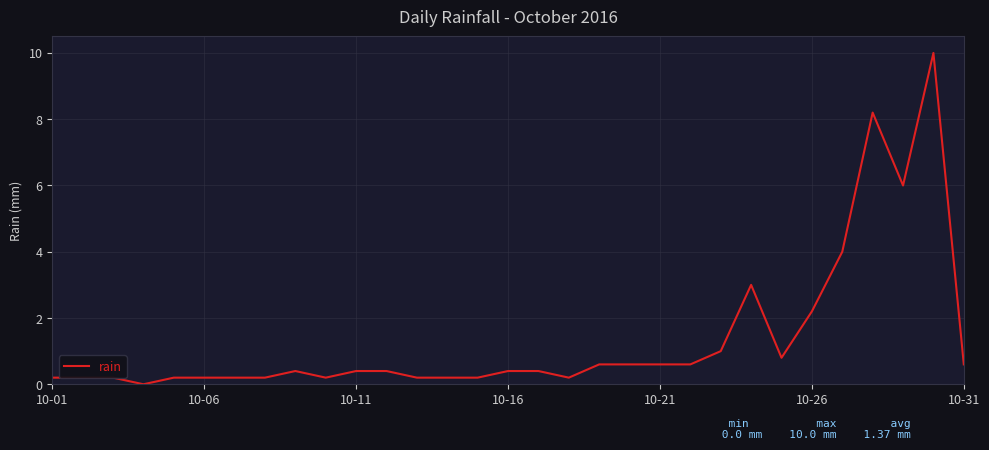

Reading right to left, what are all the values shown in this chart?

0.6	10.0	6.0	8.2	4.0	2.2	0.8	3.0	1.0	0.6	0.6	0.6	0.6	0.2	0.4	0.4	0.2	0.2	0.2	0.4	0.4	0.2	0.4	0.2	0.2	0.2	0.2	0.0	0.2	0.2	0.2